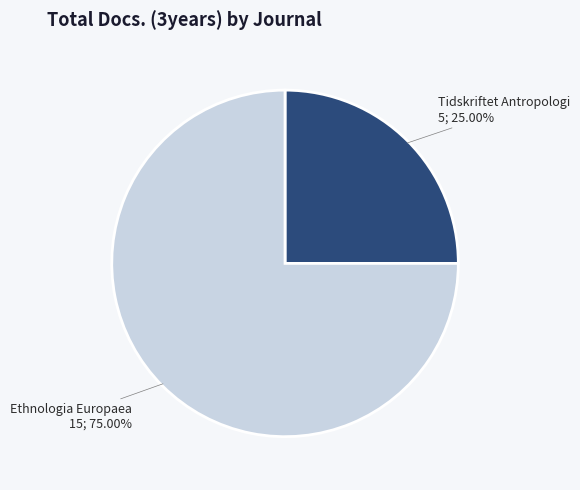

Does any single category account for the majority?

Yes